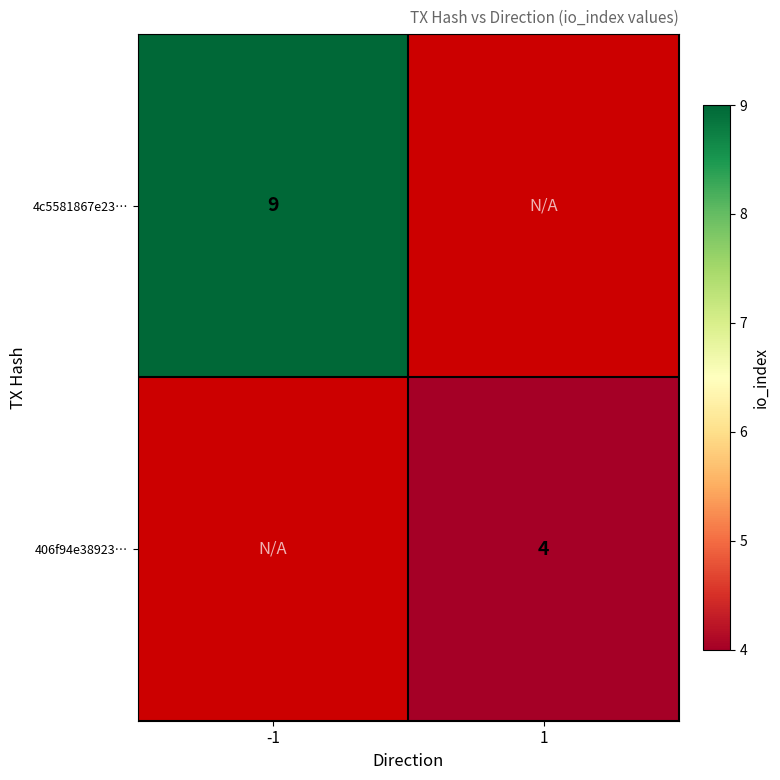

Is it true that 406f94e38923… equals 7 at 1?

False